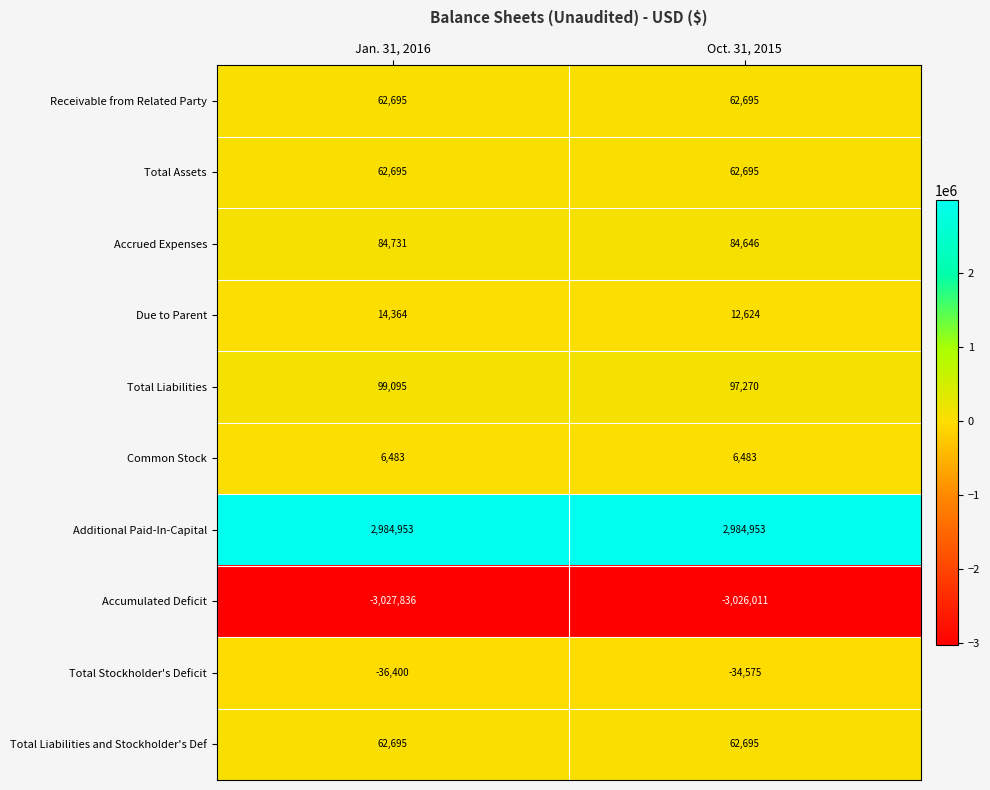

The Due to Parent series shows 12624 at Oct. 31, 2015. True or false?

True